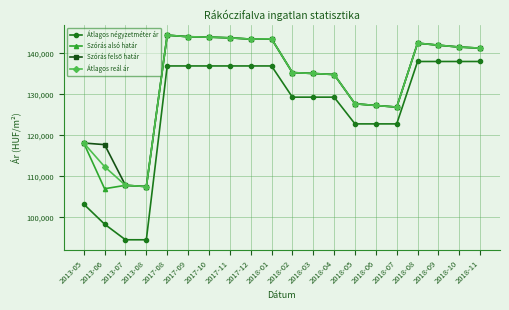

What is the minimum value for Átlagos négyzetméter ár?

94565